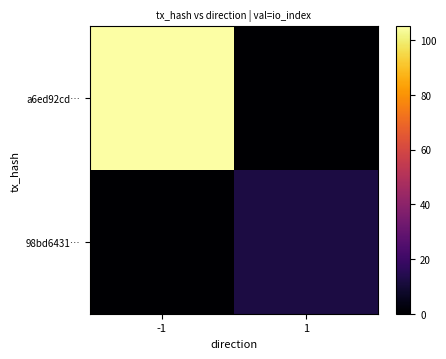

Rank the series by their maximum value, from lowest to highest.

98bd6431…, a6ed92cd…